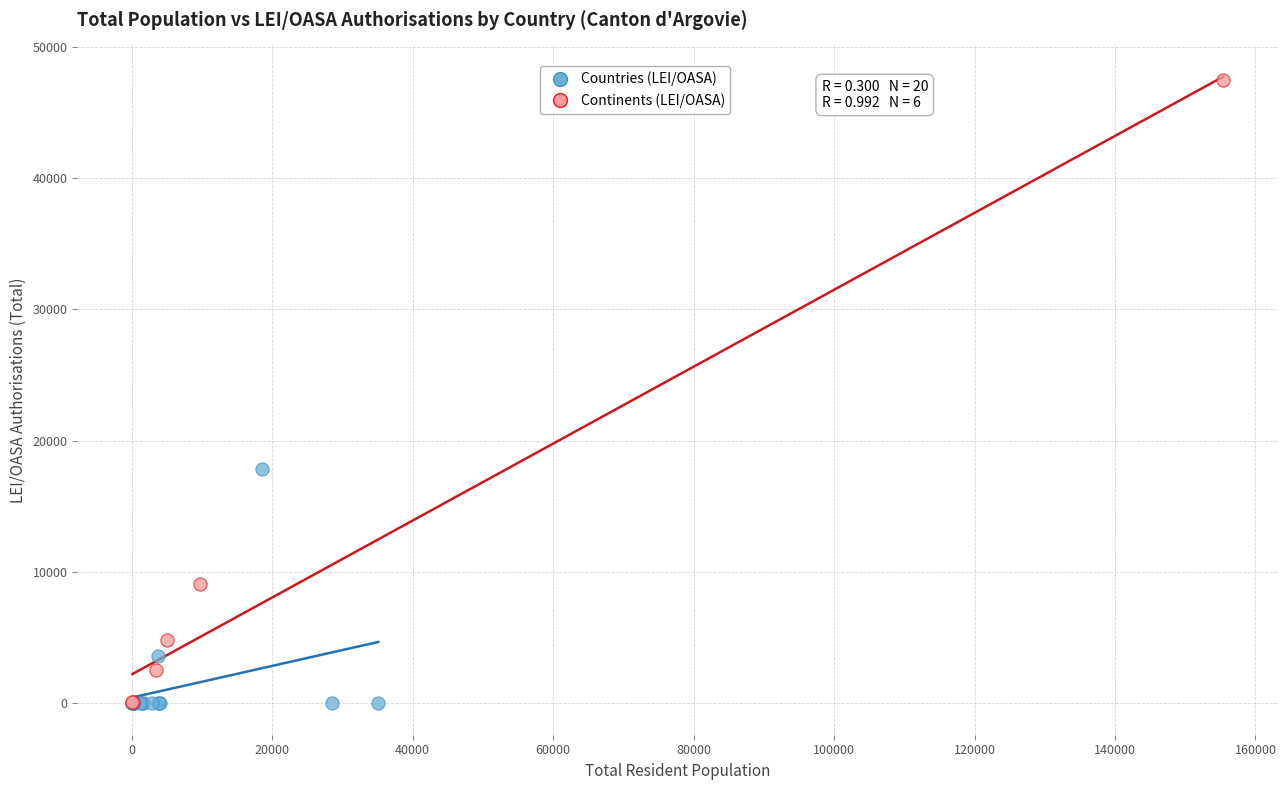

Which series has the widest spread of Y values?

Continents (LEI/OASA)